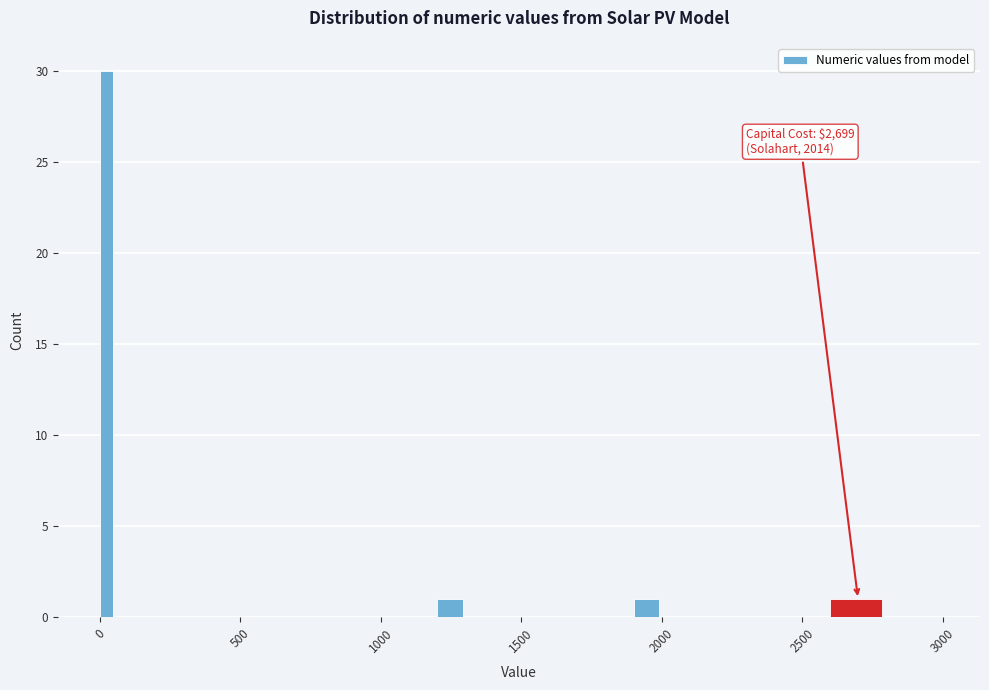

Read against the x-axis, roughly where is the centre of the tallest bar?

0